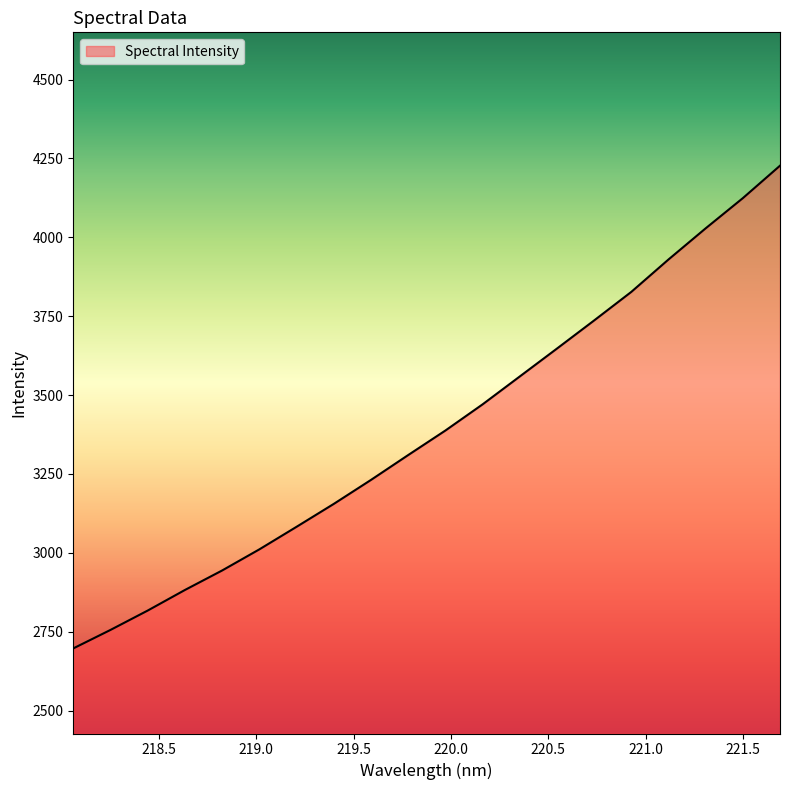

What is the maximum value shown in the chart?

4227.1